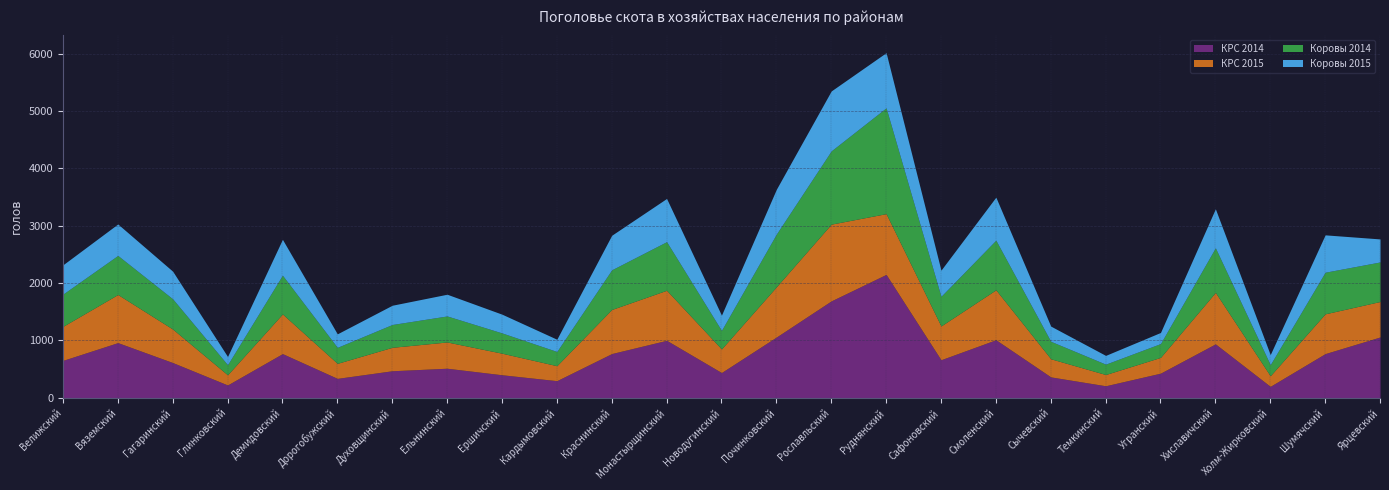

In Коровы 2014, how many points are higher than both neighbors (excluding endpoints)?

8